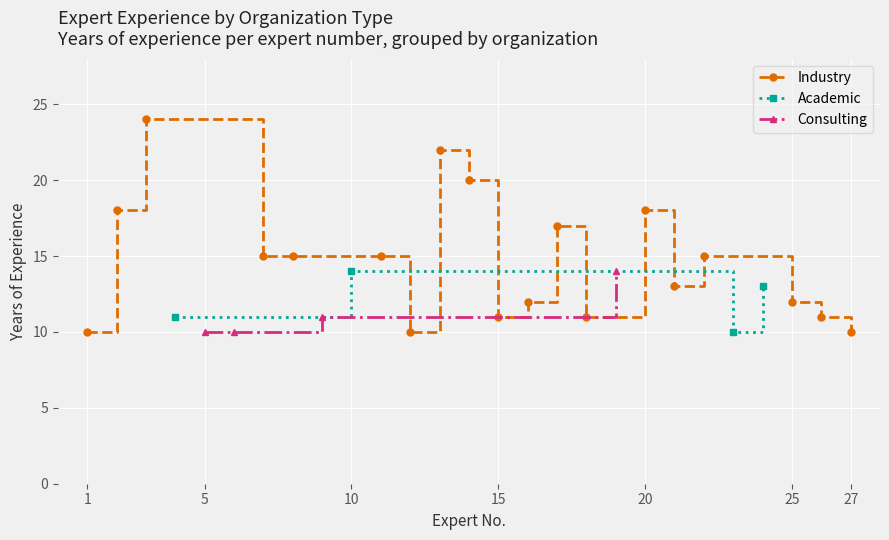

What is the value of the Academic point at the 4th from the left?

13